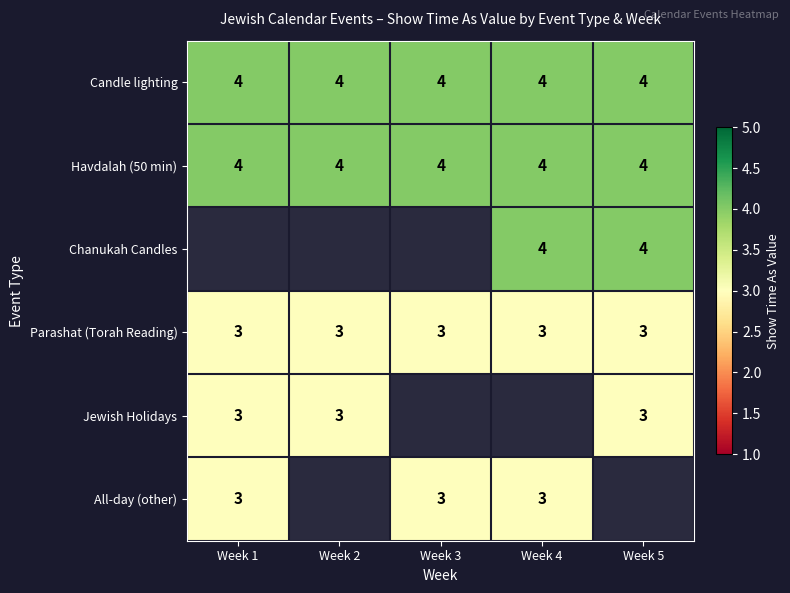

How many distinct data groups are displayed?

6